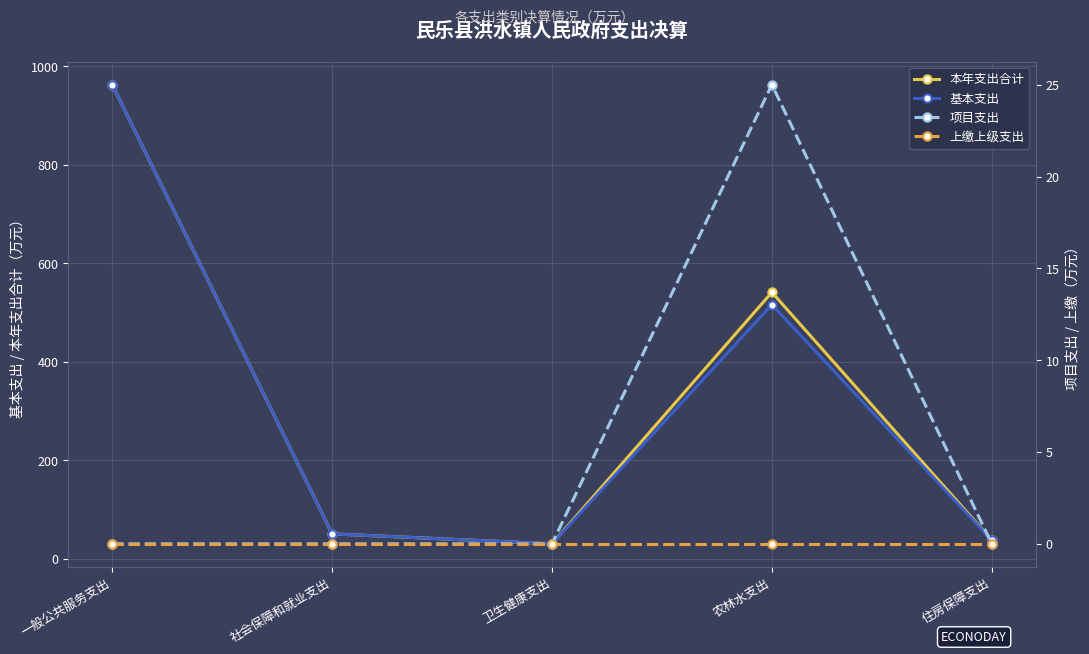

What is the label of the 1st point from the left?

一般公共服务支出